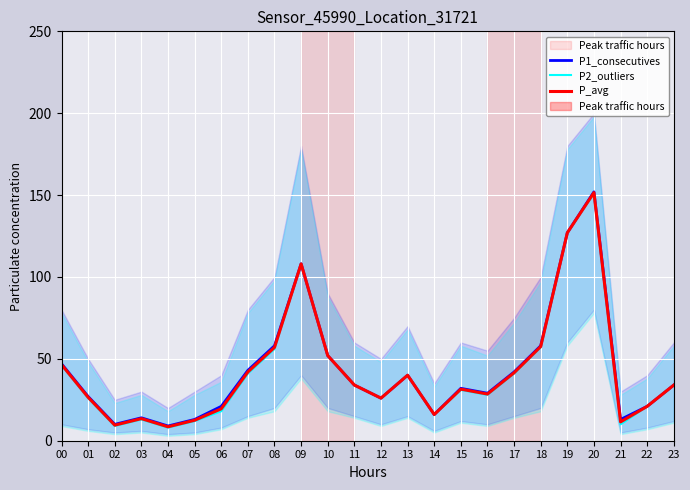

How many distinct data groups are displayed?

3